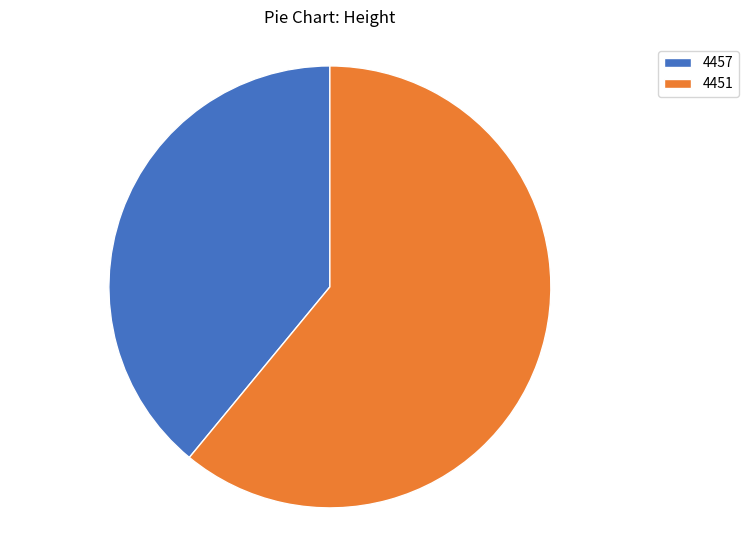

The 4451 slice represents 61% of the pie. True or false?

True